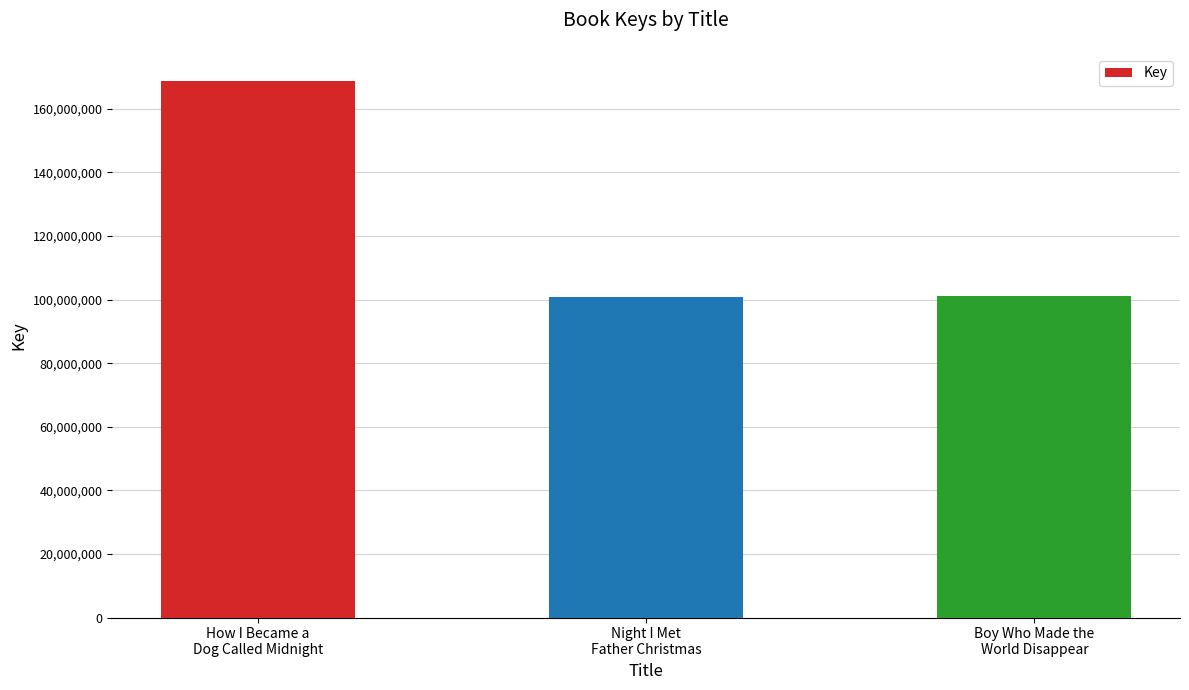

What is the value of the 2nd bar from the left?

100921028